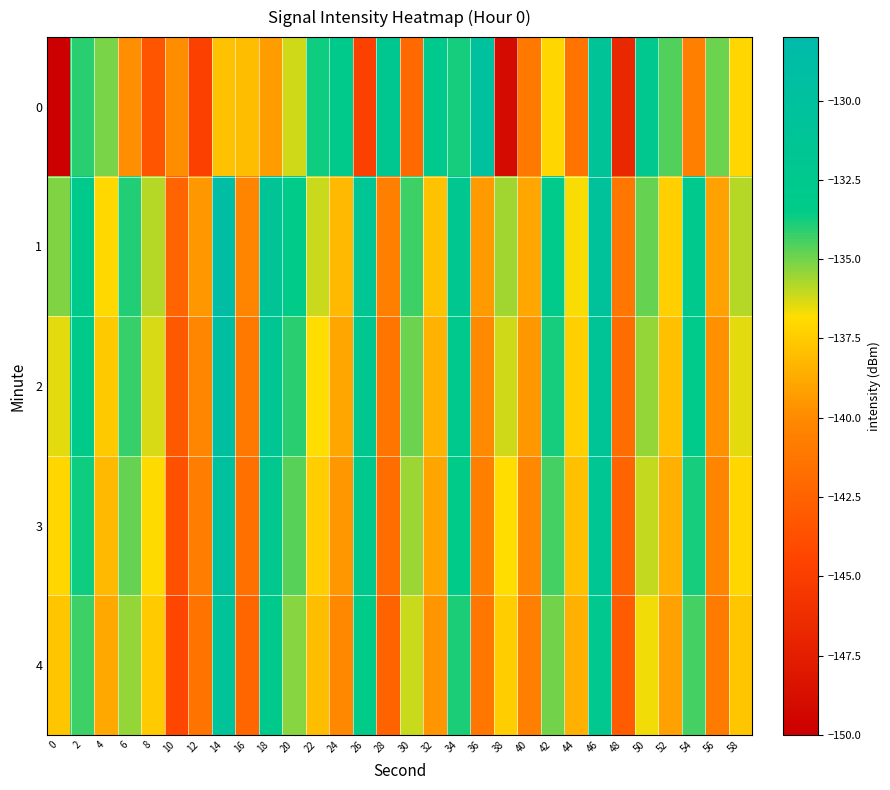

Rank the series by their maximum value, from highest to lowest.

1, 2, 0, 3, 4